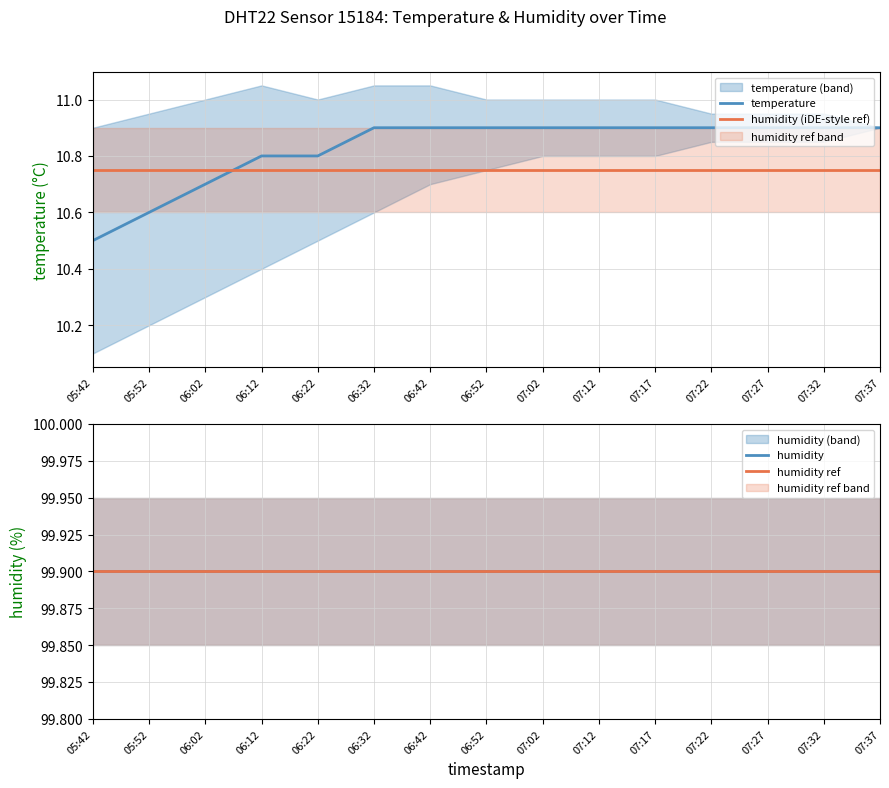

What is the average value of the humidity (iDE-style ref) series?

10.8